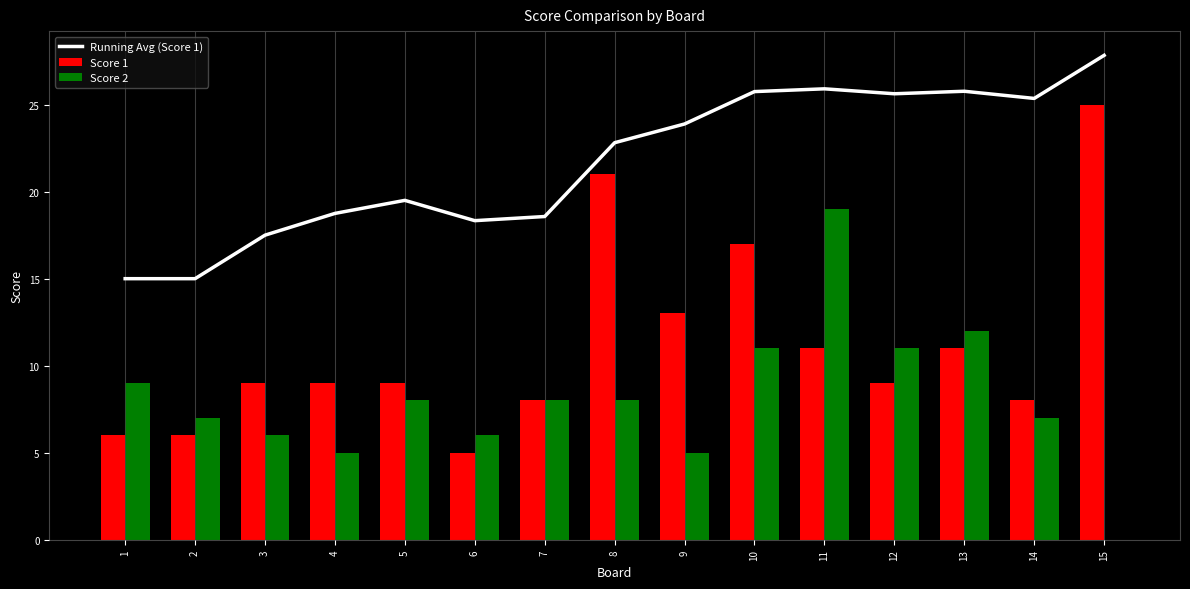

Rank the series by their average value, from highest to lowest.

Running Avg (Score 1), Score 1, Score 2